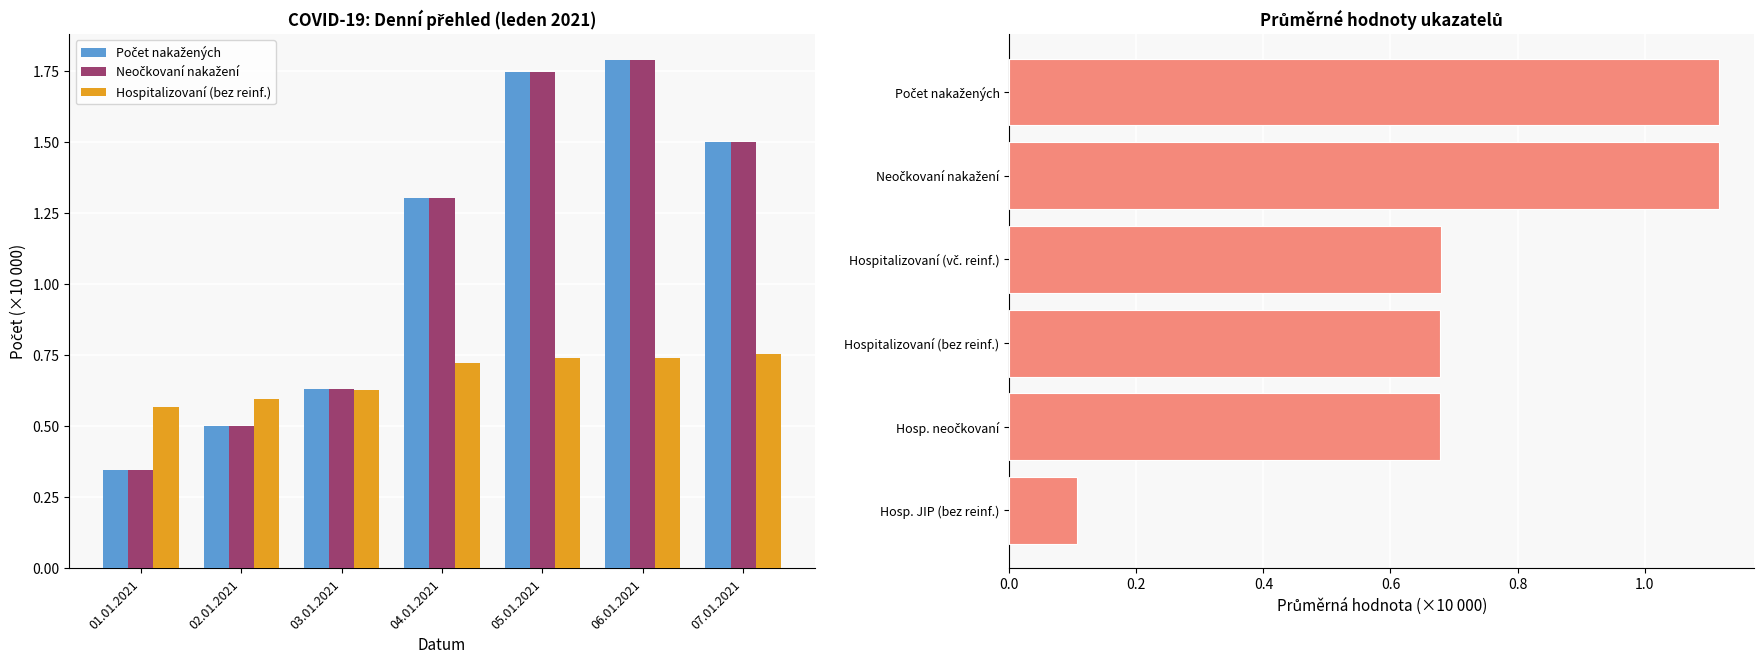

Reading left to right, transcribe all the data shown in this chart.

Počet nakažených: 01.01.2021=0.3	02.01.2021=0.5	03.01.2021=0.6	04.01.2021=1.3	05.01.2021=1.7	06.01.2021=1.8	07.01.2021=1.5
Neočkovaní nakažení: 01.01.2021=0.3	02.01.2021=0.5	03.01.2021=0.6	04.01.2021=1.3	05.01.2021=1.7	06.01.2021=1.8	07.01.2021=1.5
Hospitalizovaní (bez reinf.): 01.01.2021=0.6	02.01.2021=0.6	03.01.2021=0.6	04.01.2021=0.7	05.01.2021=0.7	06.01.2021=0.7	07.01.2021=0.8